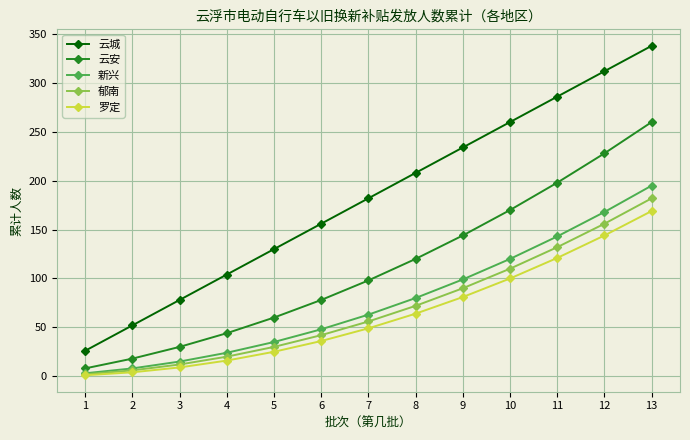

What is the highest value of the 新兴 series?

195